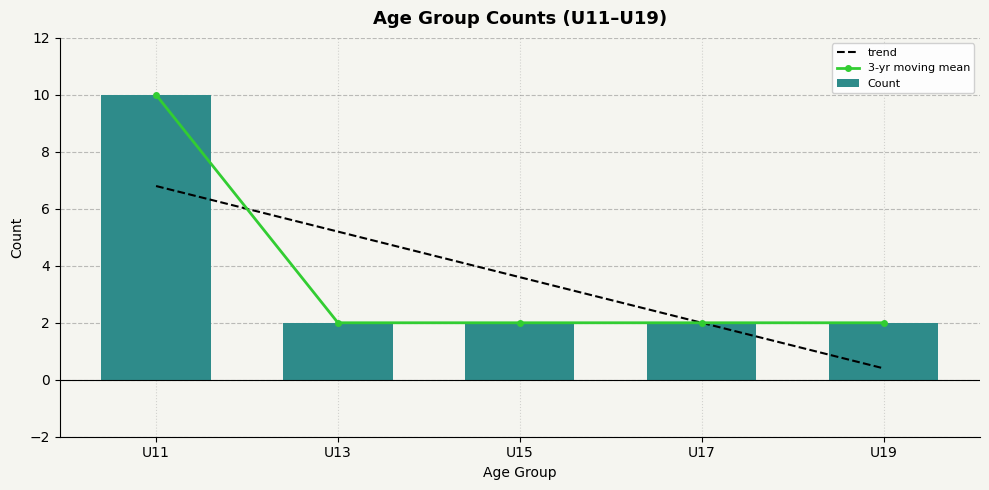

Is it true that Count equals 0.7 at U15?

False